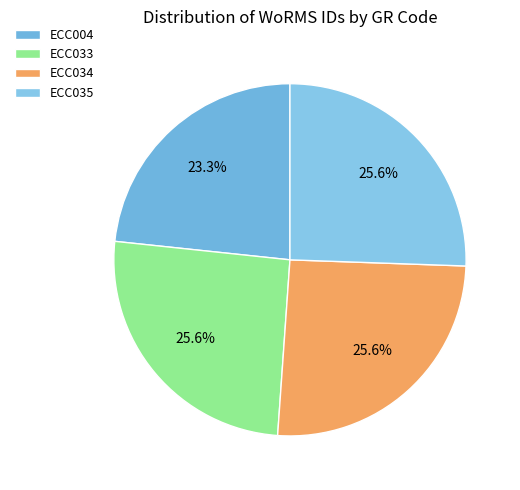

What is the change in value from ECC004 to ECC035?

+14031